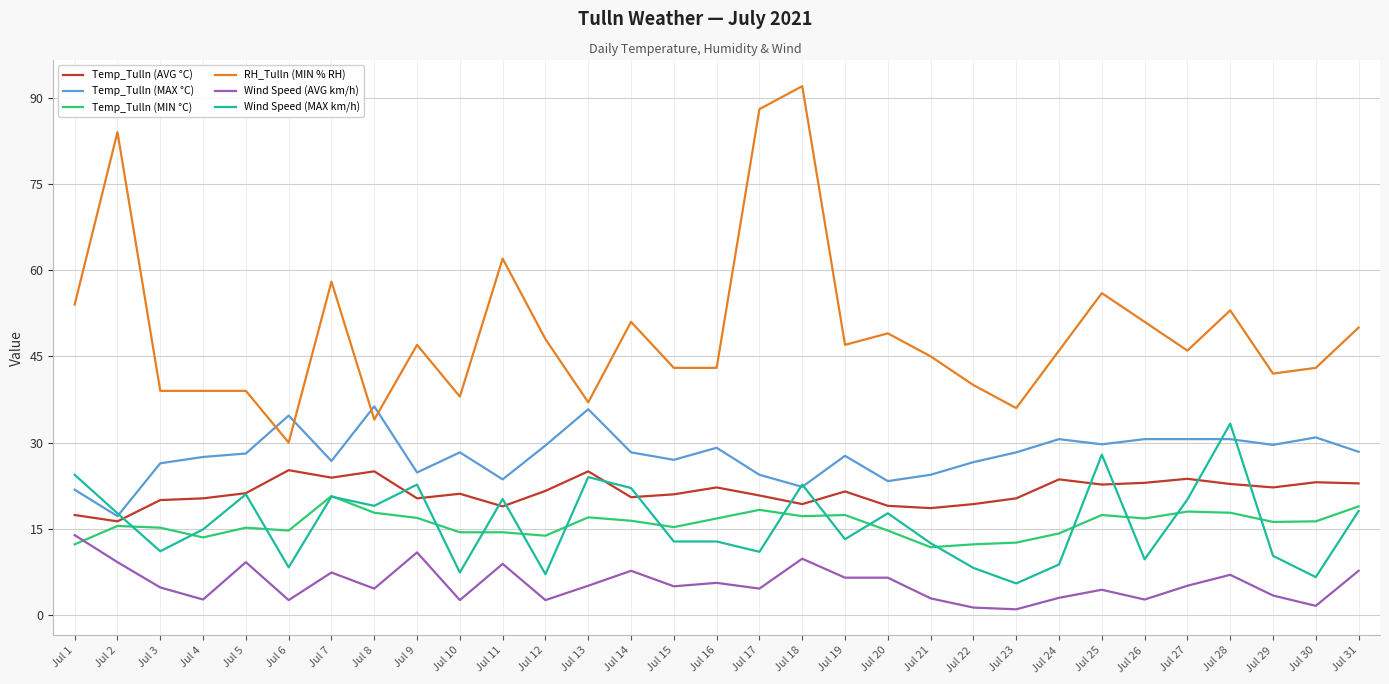

How many values in the Wind Speed (MAX km/h) series are below 14?

15